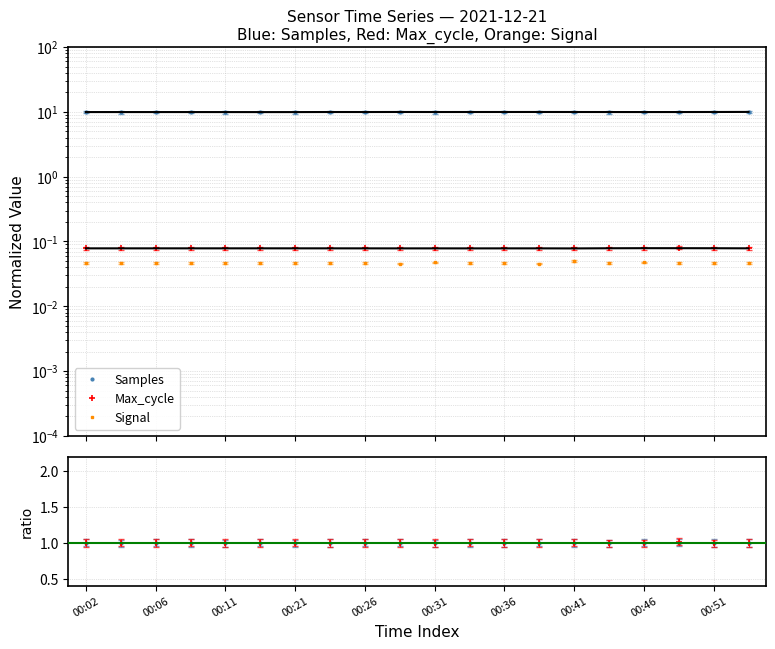

Between 00:21 and 00:36, which series saw the biggest shift?

Samples